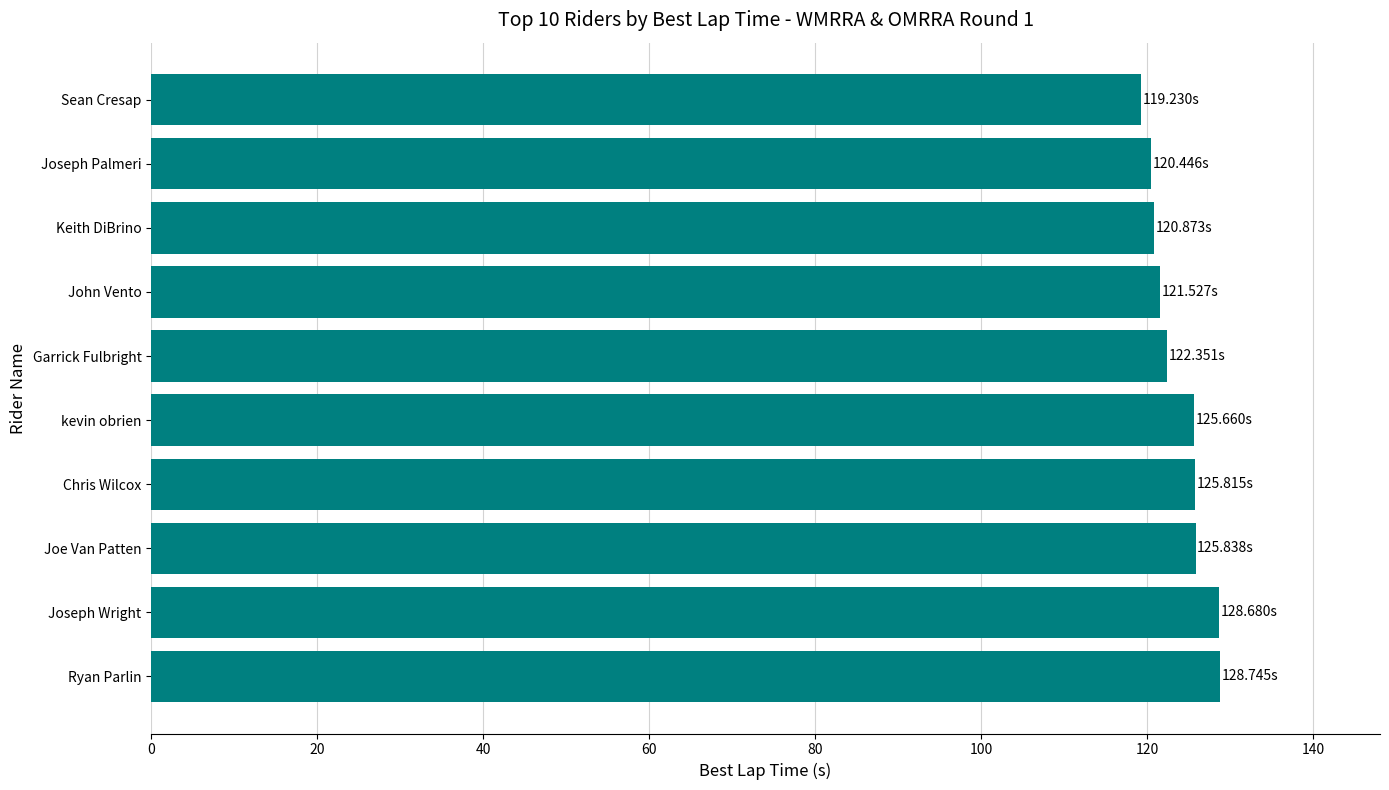

What is the ratio of the value at Garrick Fulbright to the value at Joe Van Patten?

1.0